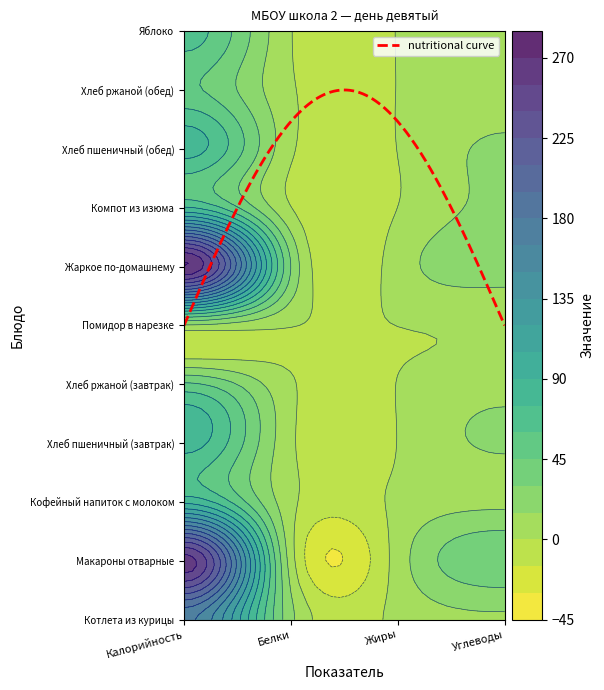

How many values in the Хлеб пшеничный (обед) series exceed 17?

2